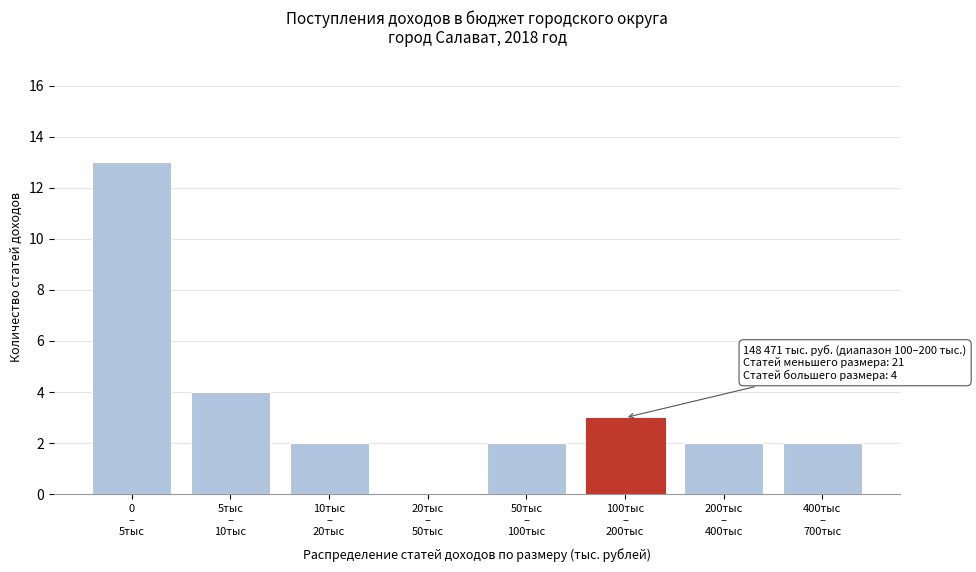

What is the maximum value shown in the chart?

13